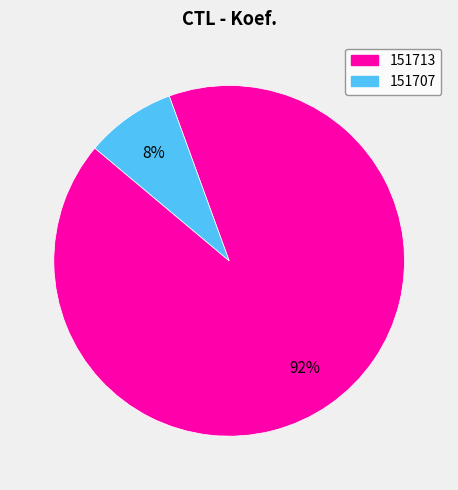

To the nearest percent, what is the combined percentage of 151713 and 151707?

100%